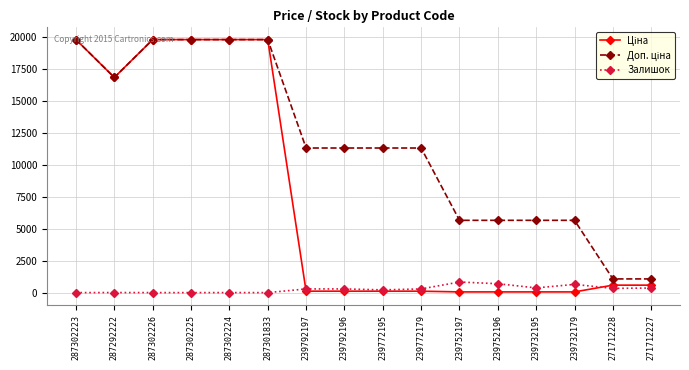

At how many categories does at least one series exceed 5145?

14